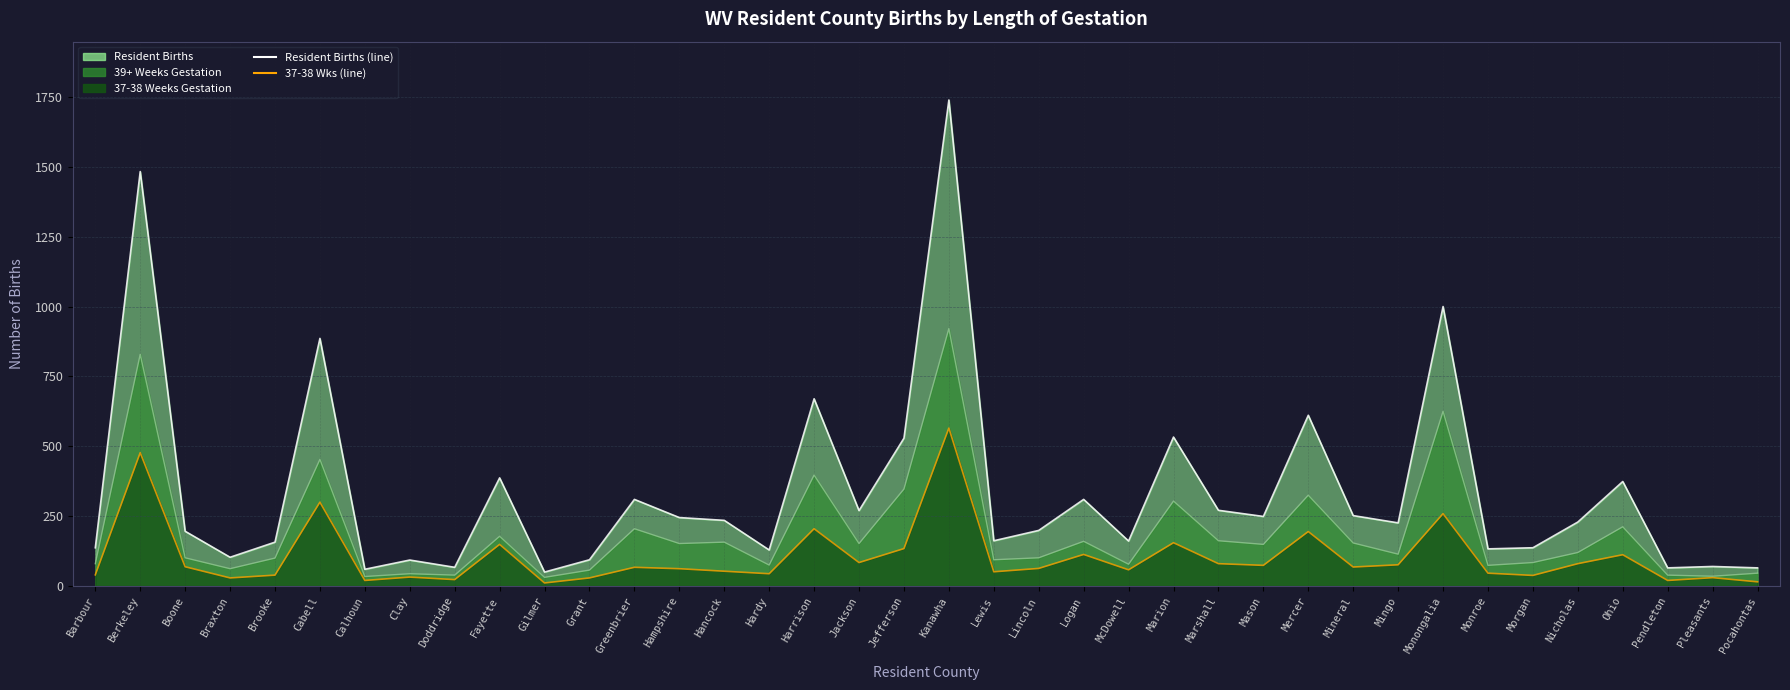

At which label does 37-38 Weeks Gestation reach its peak?

Kanawha